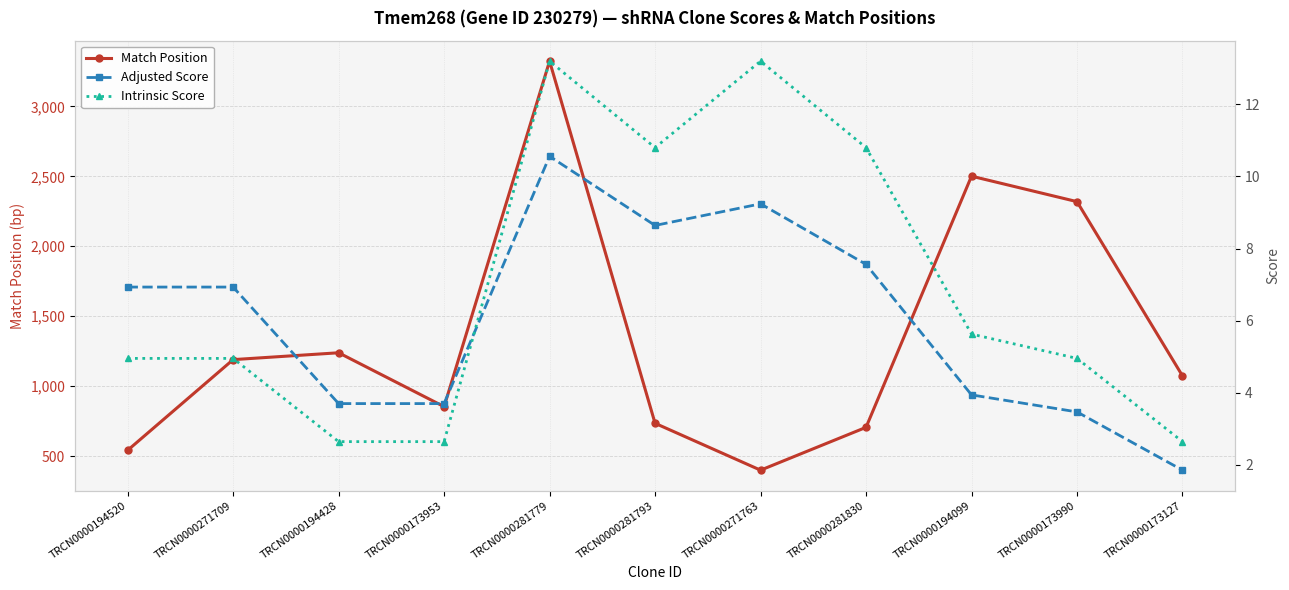

At which category is the sum across all series the highest?

TRCN0000281779